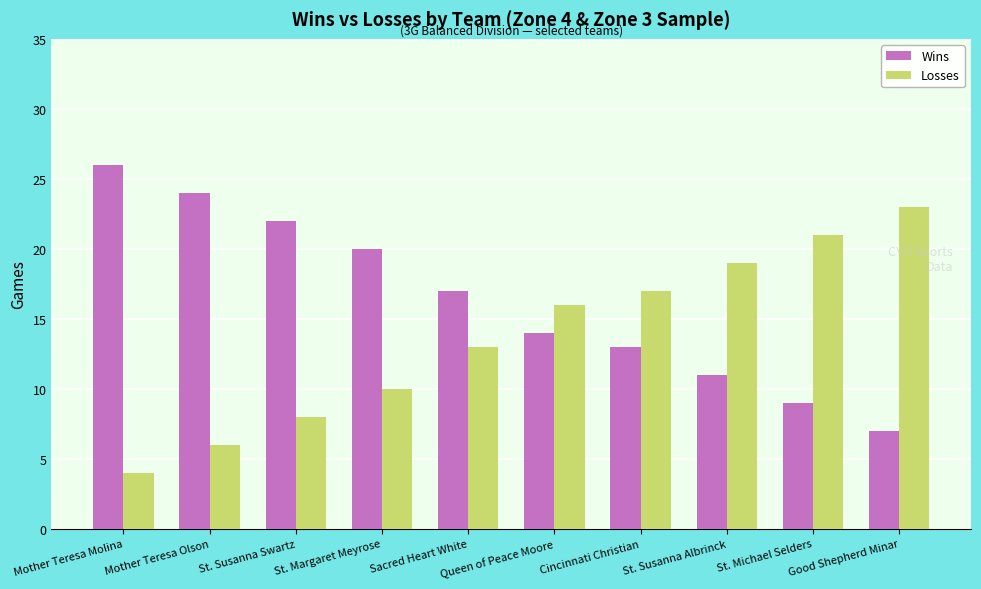

How many series are shown in this chart?

2